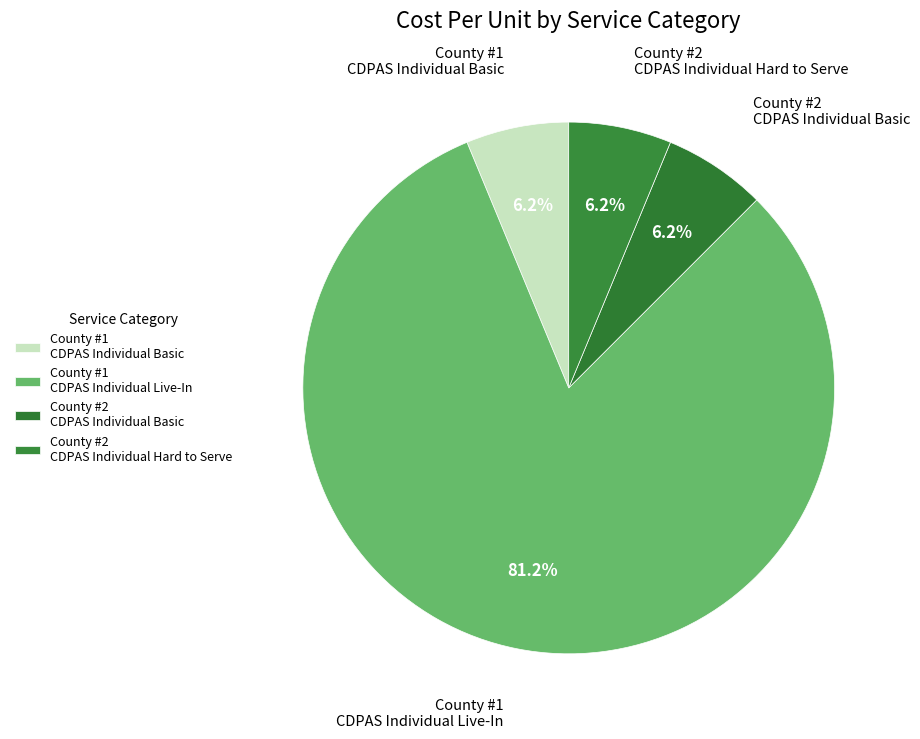

Count the number of slices in the pie.

4